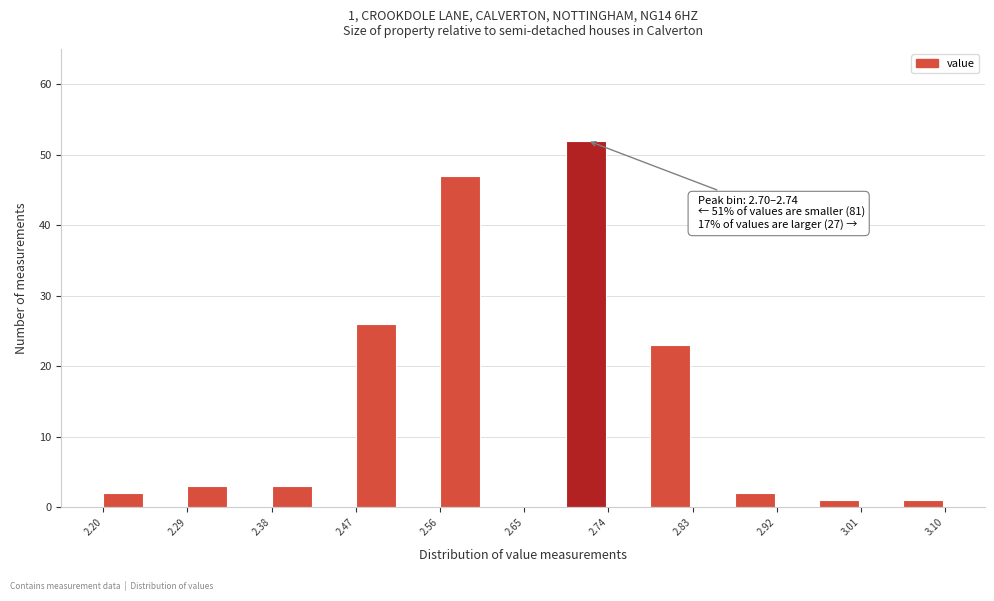

Which range on the x-axis has the tallest bar?

2.695 to 2.740